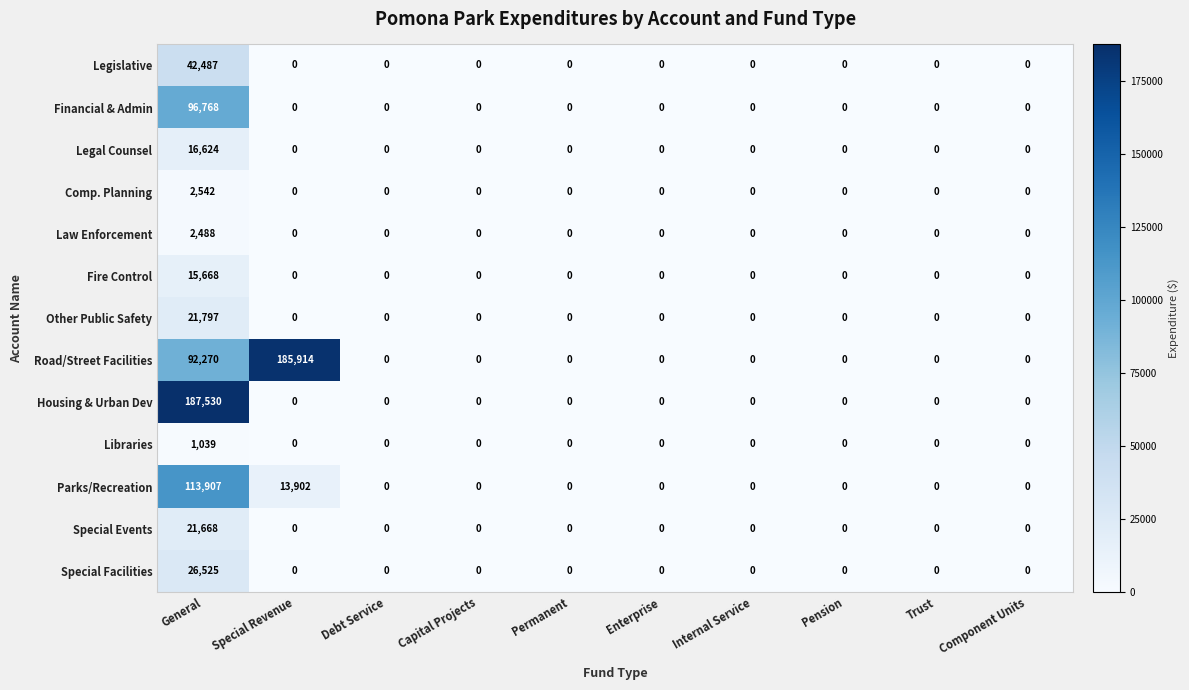

The value of Financial & Admin at Trust is 0. True or false?

True